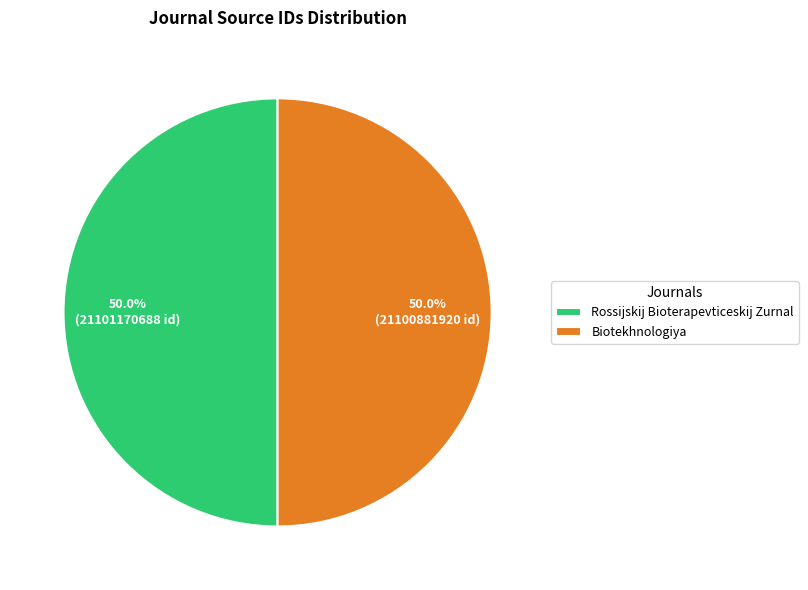

What is the ratio of the value at Biotekhnologiya to the value at Rossijskij Bioterapevticeskij Zurnal?

1.0